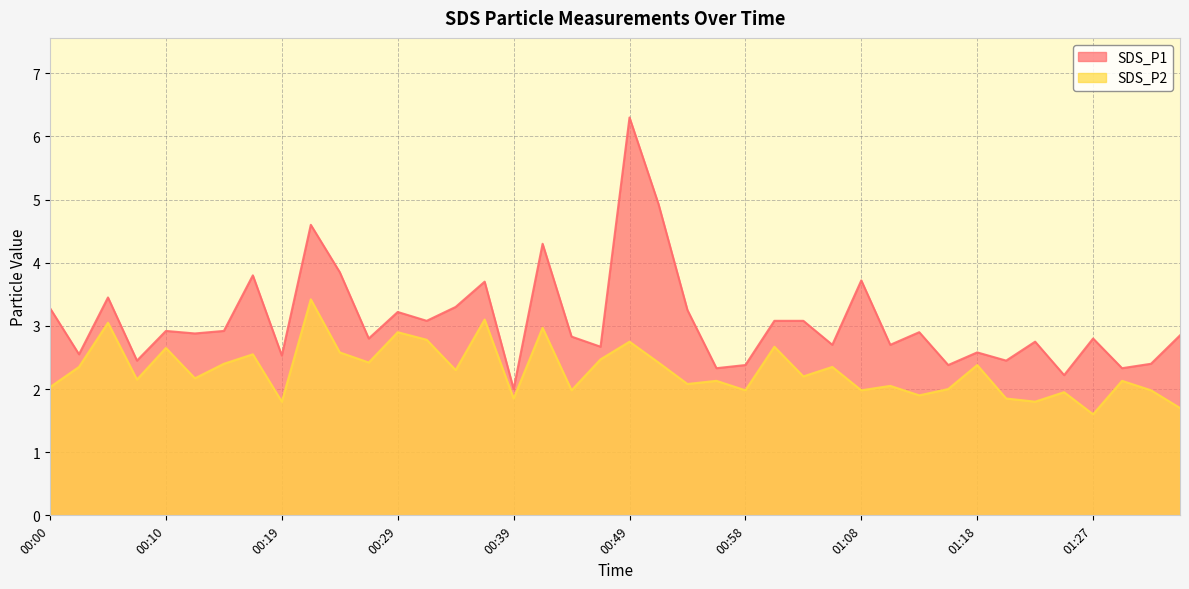

True or false: SDS_P1 has a value of 4.4 at 00:12.

False